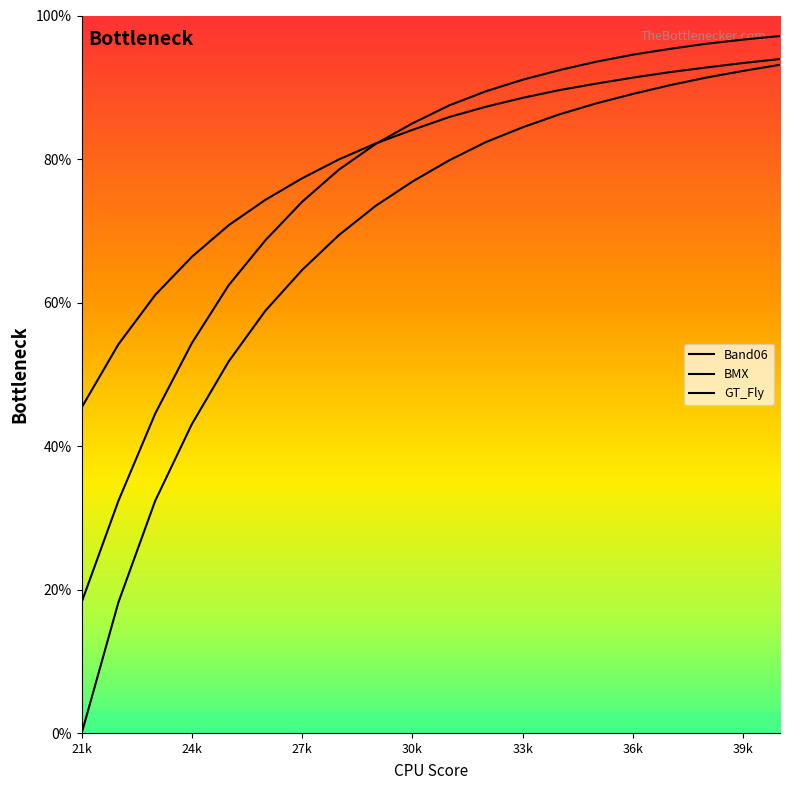

List the series in order of their overall mean, highest first.

BMX, GT_Fly, Band06